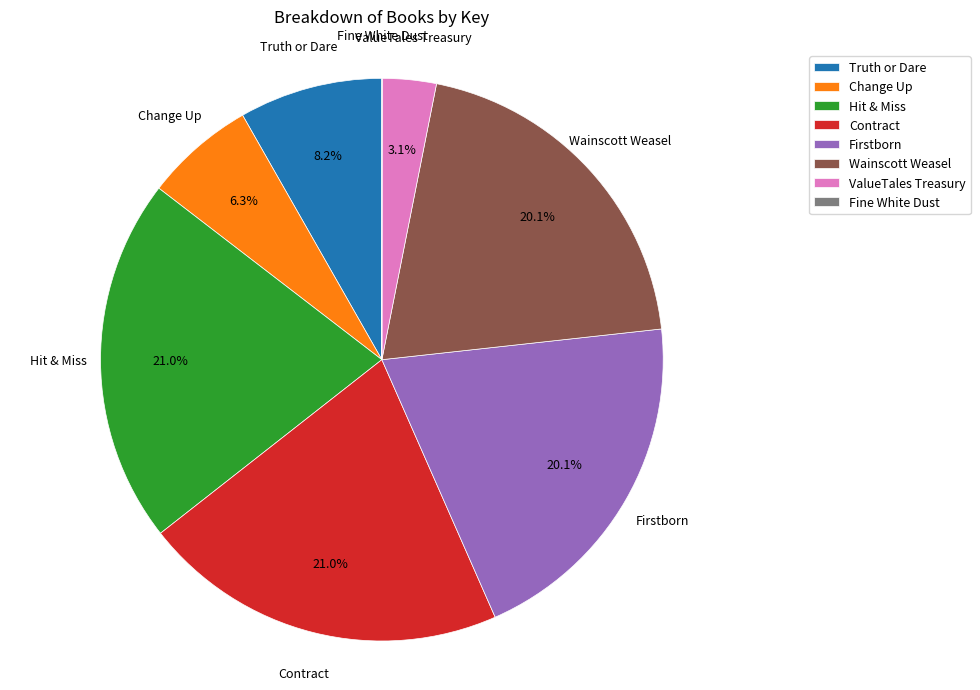

Is it true that Change Up is 6% of the pie?

True